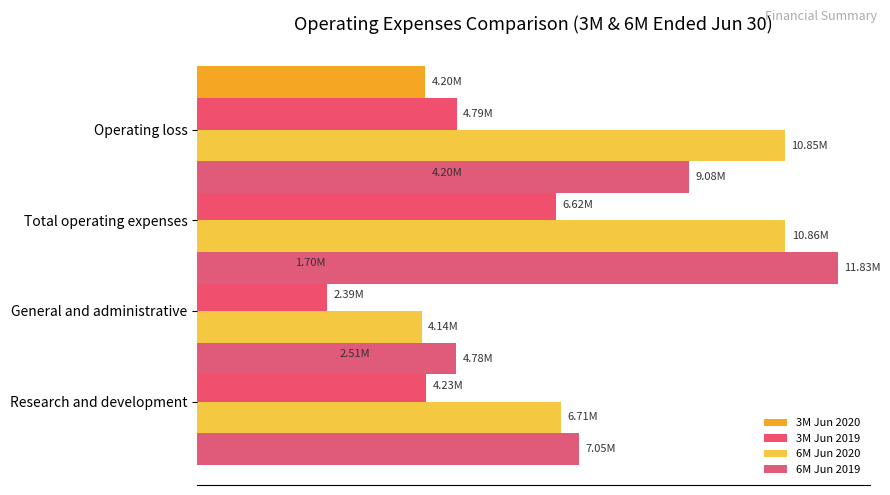

What is the average value of the 3M Jun 2020 series?

3153000